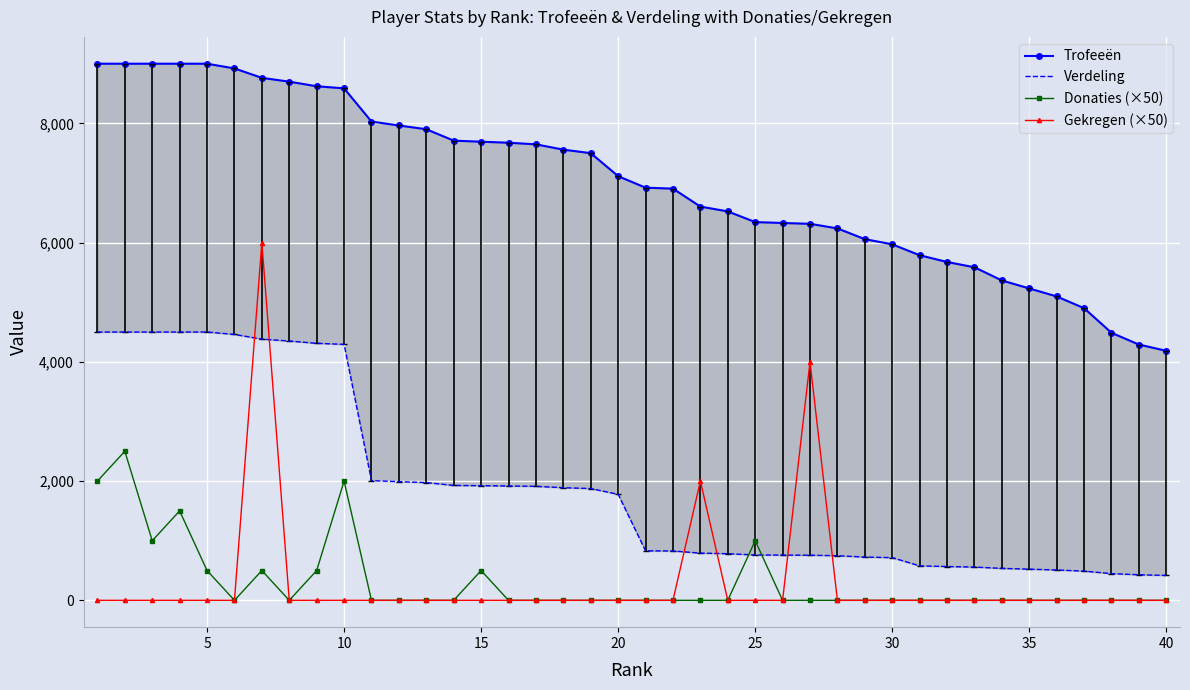

What is the difference between the second highest and minimum values in the Donaties (×50) series?

2000